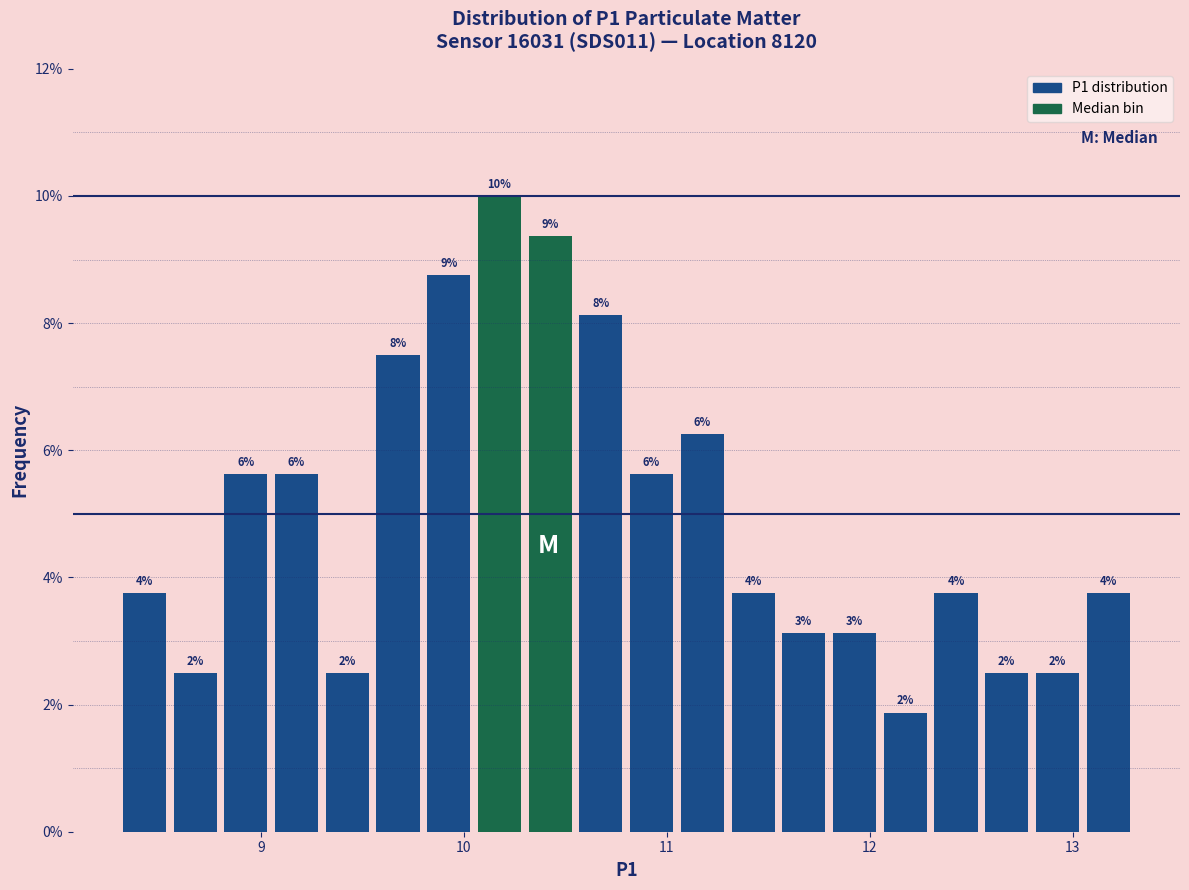

Read against the x-axis, roughly where is the centre of the tallest bar?

10.2